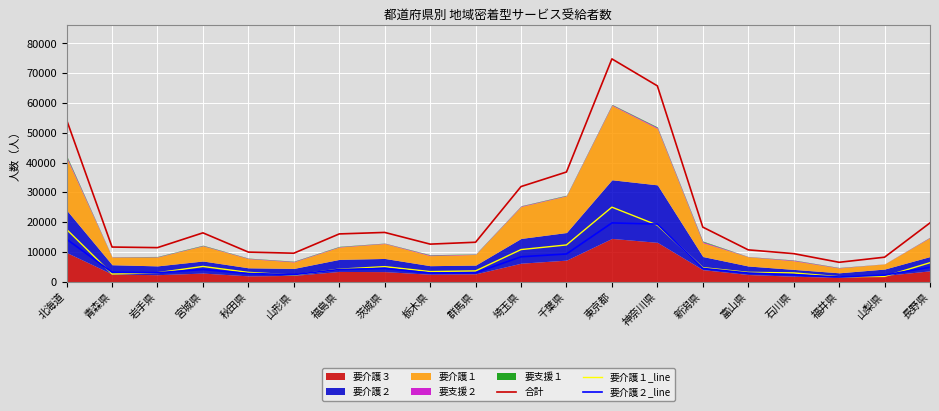

Reading right to left, what are all the values shown in this chart?

合計: 19714	8186	6474	9382	10651	18290	65751	74812	36810	31917	13211	12576	16508	16006	9528	9902	16365	11400	11597	54300
要介護１_line: 6337	1727	1618	2914	3089	4677	18958	24998	12305	10744	3583	3359	5015	4153	2187	3086	5077	2968	2549	17513
要介護２_line: 4795	2179	1547	2291	2863	4411	19319	19702	9275	8322	2943	2876	4425	4048	2348	2702	4058	2959	3127	14240